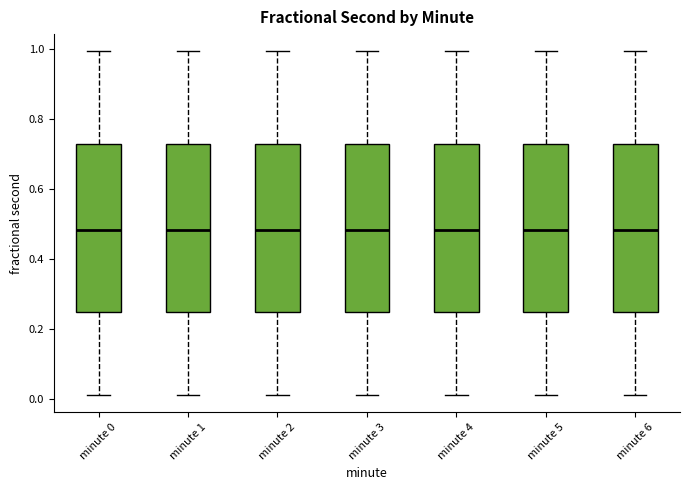

Reading left to right, read every box against the y-axis: the position of its median line, the range the box covers, and the ends of its whiskers. The values are not printed on the chart, so give them approximately, as read against the axis.

minute 0: median 0.48, box 0.24 to 0.72, whiskers 0.02 to 1.00
minute 1: median 0.48, box 0.24 to 0.72, whiskers 0.02 to 1.00
minute 2: median 0.48, box 0.24 to 0.72, whiskers 0.02 to 1.00
minute 3: median 0.48, box 0.24 to 0.72, whiskers 0.02 to 1.00
minute 4: median 0.48, box 0.24 to 0.72, whiskers 0.02 to 1.00
minute 5: median 0.48, box 0.24 to 0.72, whiskers 0.02 to 1.00
minute 6: median 0.48, box 0.24 to 0.72, whiskers 0.02 to 1.00